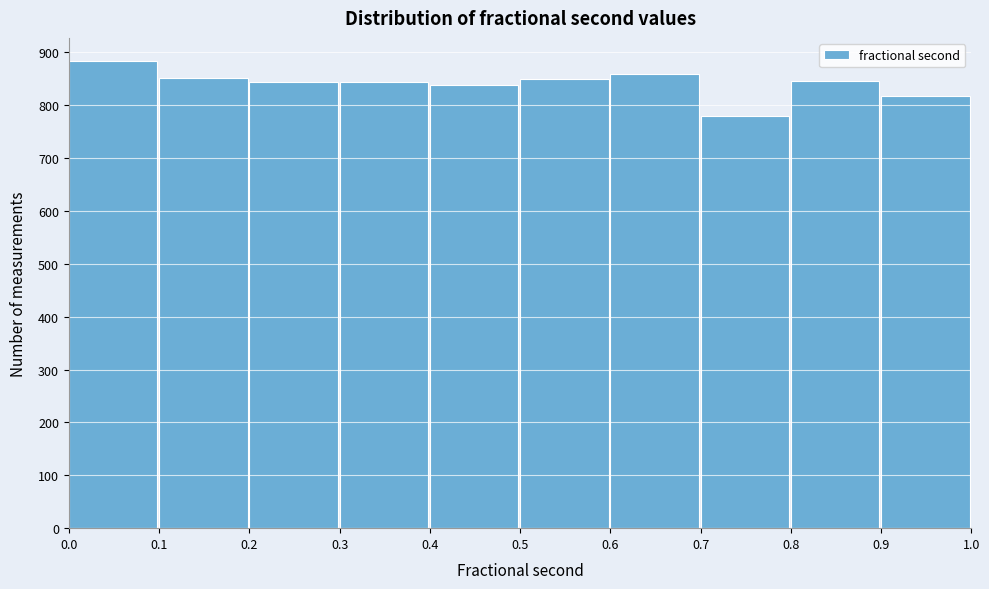

What is the height of the bar covering 0.4 to 0.5 on the x-axis? The values are not printed on the chart, so give them approximately, as read against the axis.

840